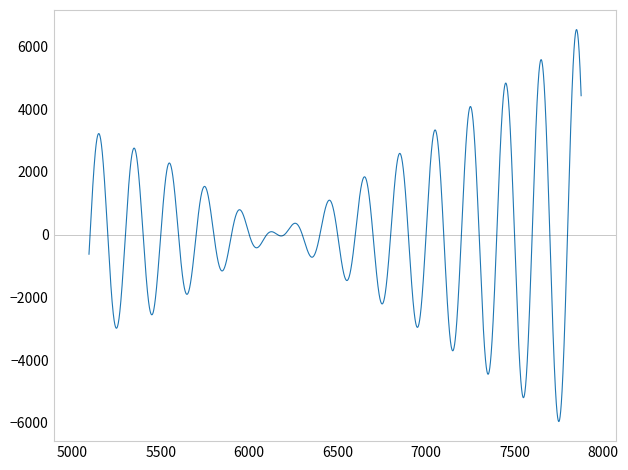

What is the difference between the maximum and minimum values?

12493.3